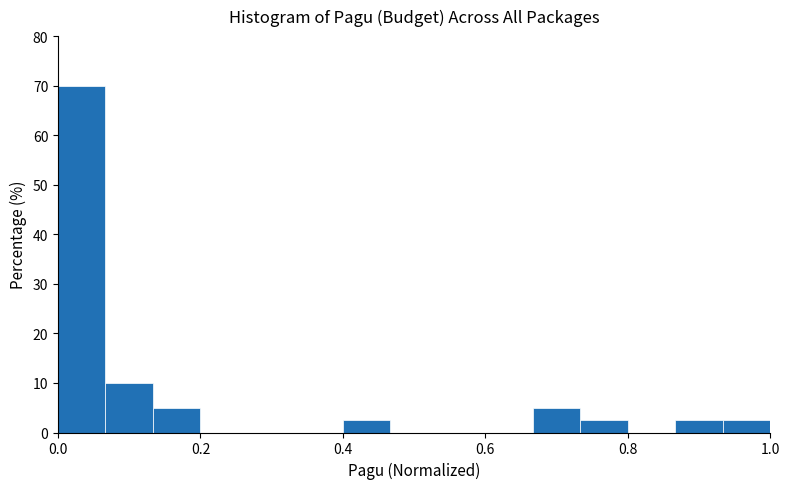

Around what value on the x-axis is the tallest bar? Give the approximate position of its centre, as read against the axis.

0.04